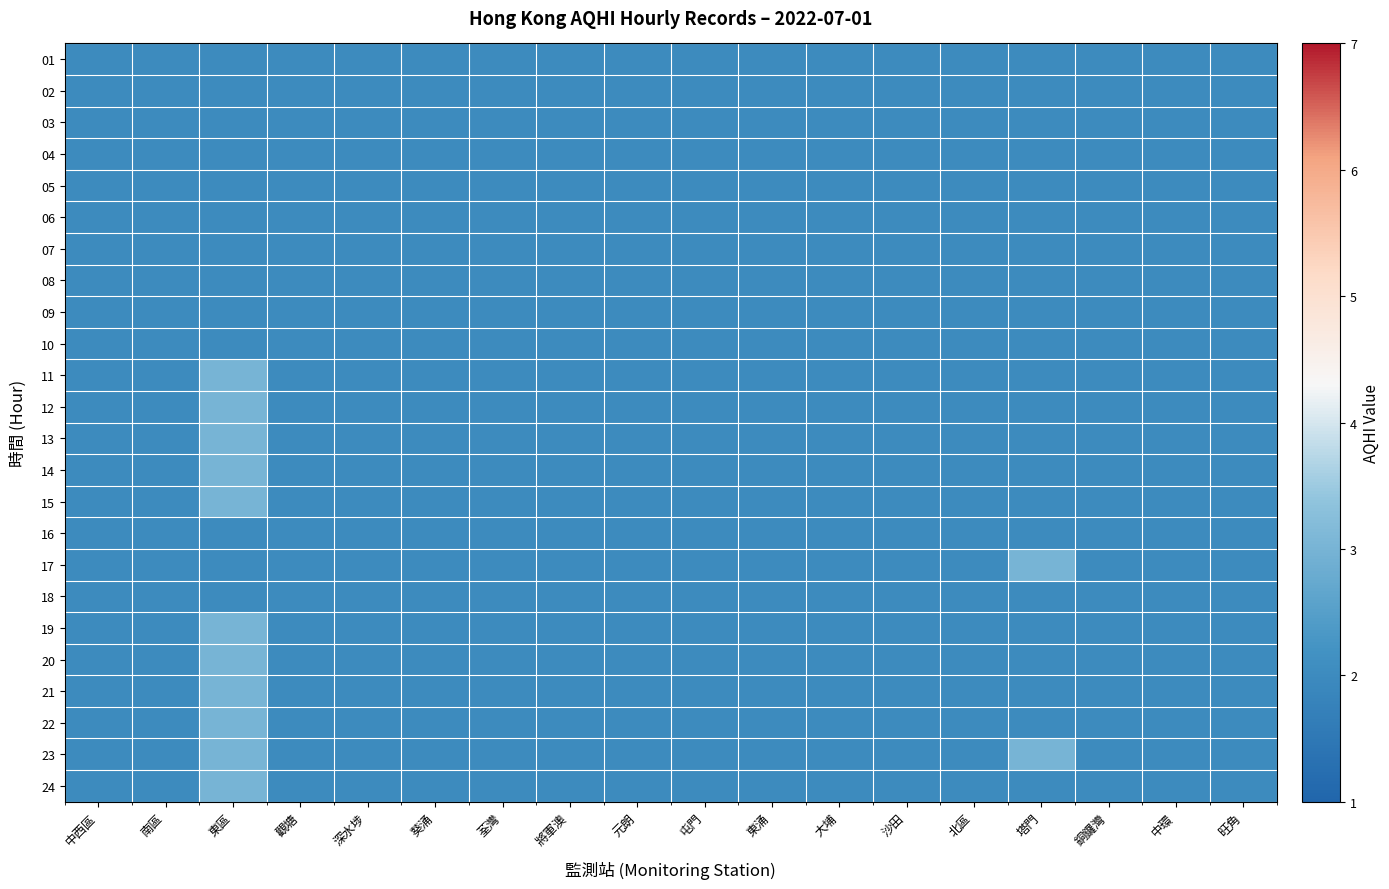

At 葵涌, list the series in order from largest to smallest.

01, 02, 03, 04, 05, 06, 07, 08, 09, 10, 11, 12, 13, 14, 15, 16, 17, 18, 19, 20, 21, 22, 23, 24